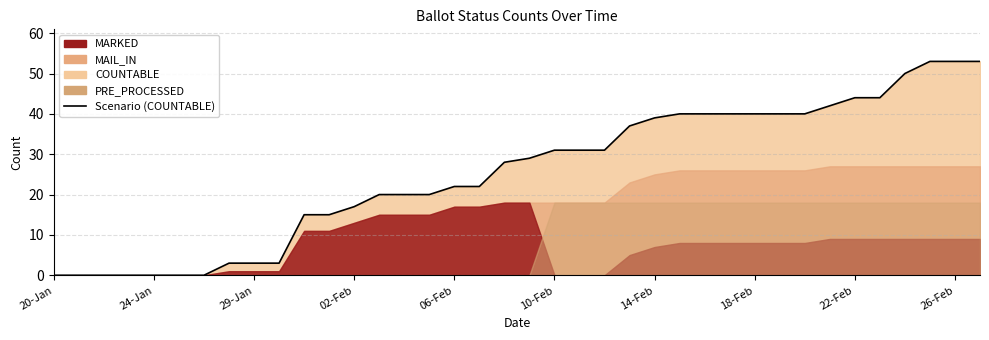

What is the change in value from 02-Feb to 10?

+15